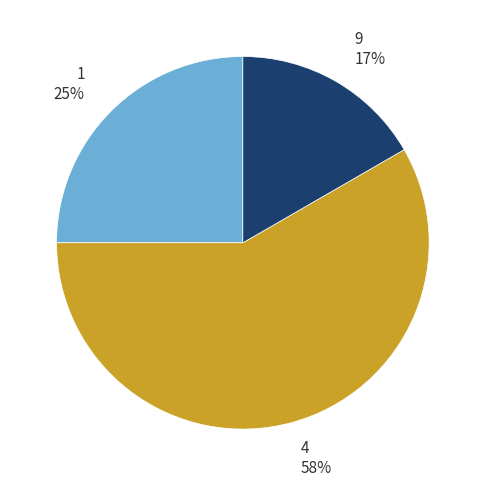

Does any single category account for the majority?

Yes